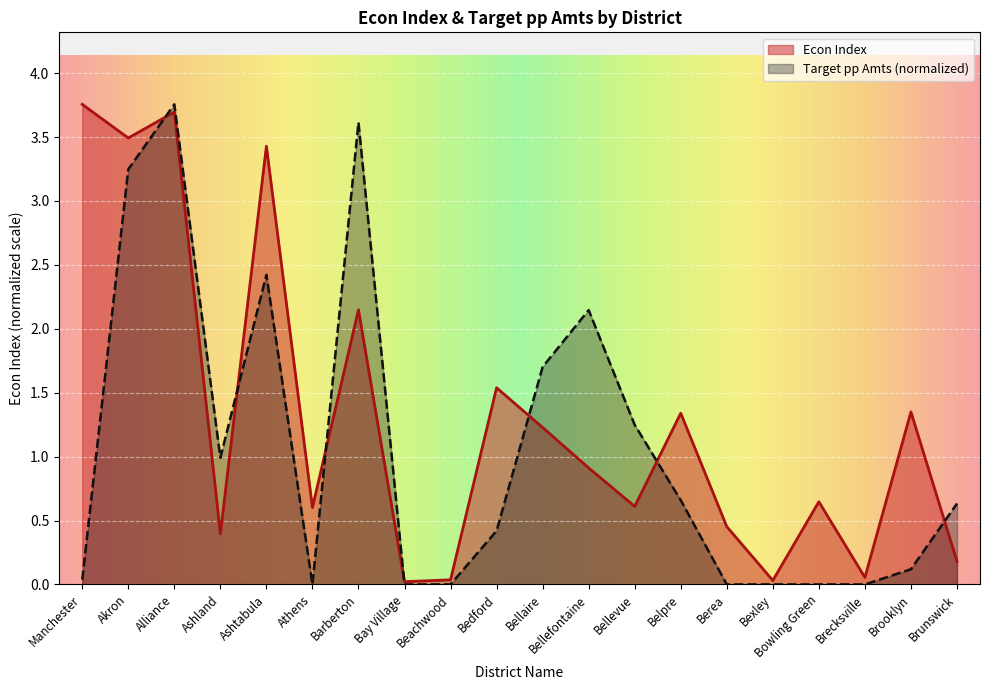

True or false: Econ Index has more than 2 points higher than both neighbors.

True